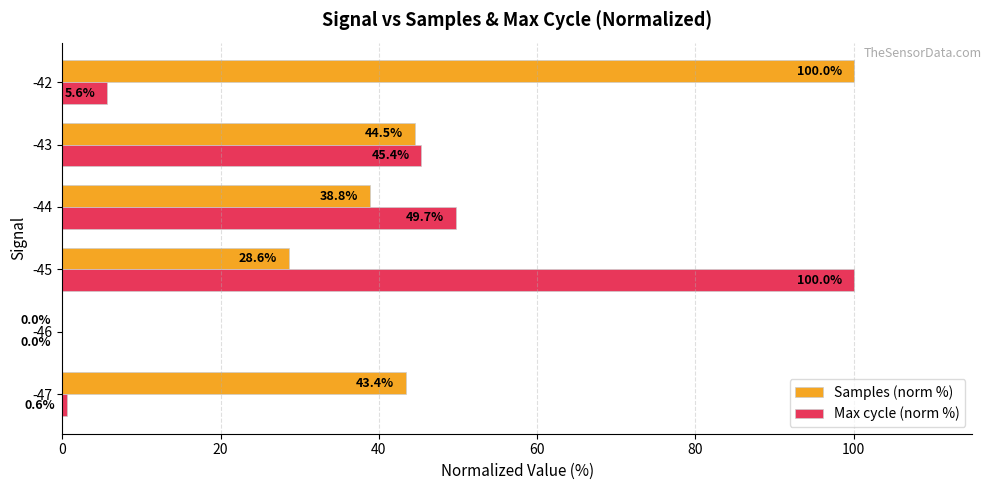

At which category is the sum across all series the highest?

-45